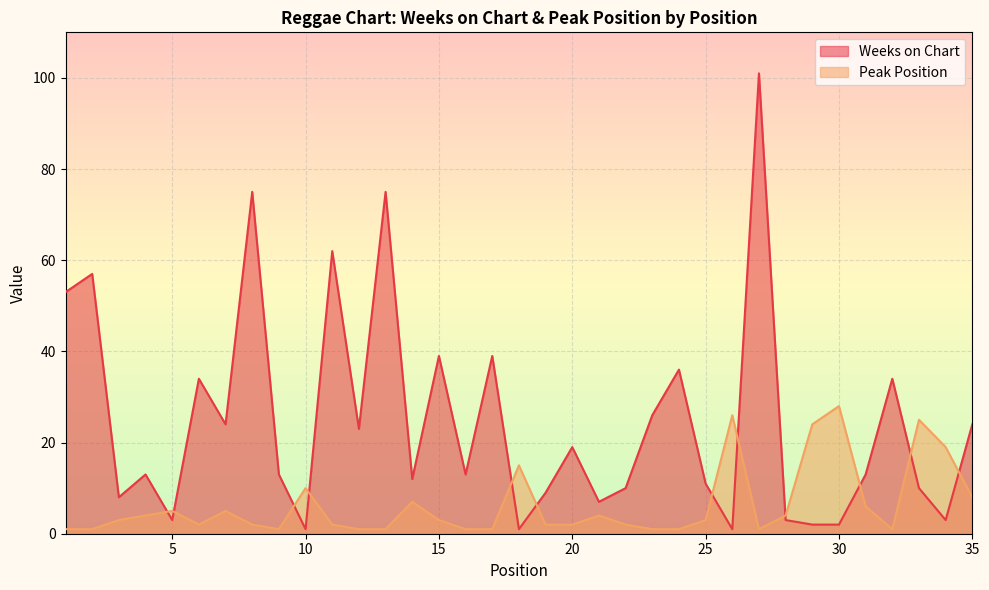

How many lines are shown in the chart?

2